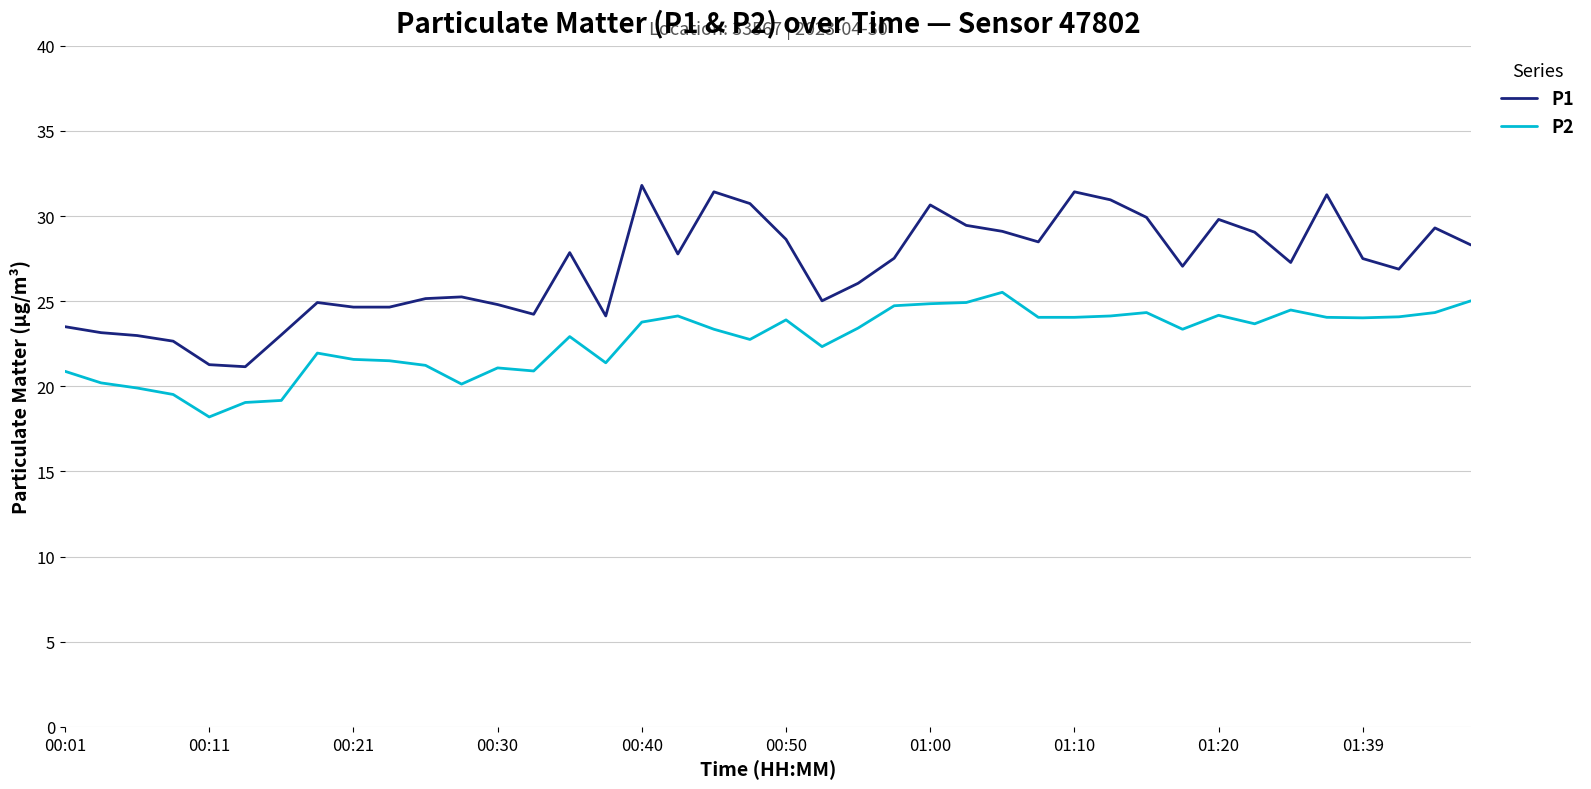

Which series has the largest total across all categories?

P1